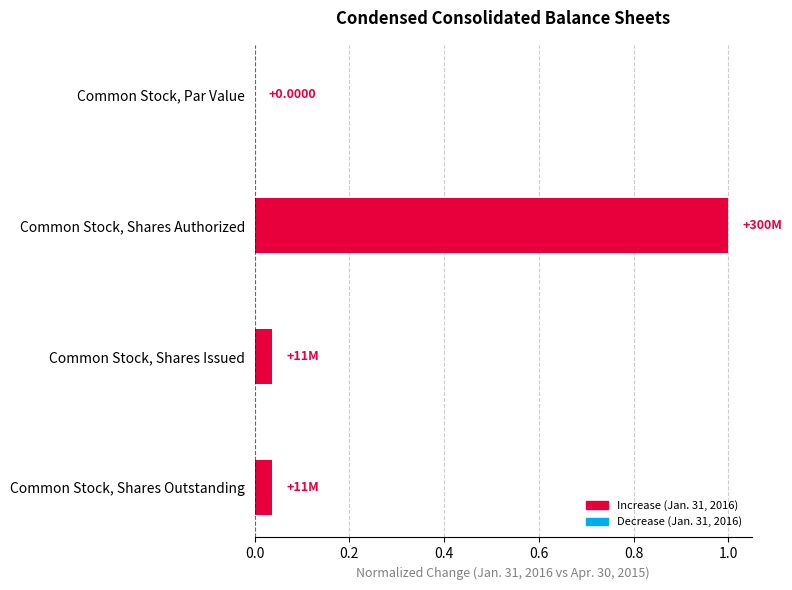

Count the number of data series in this chart.

1